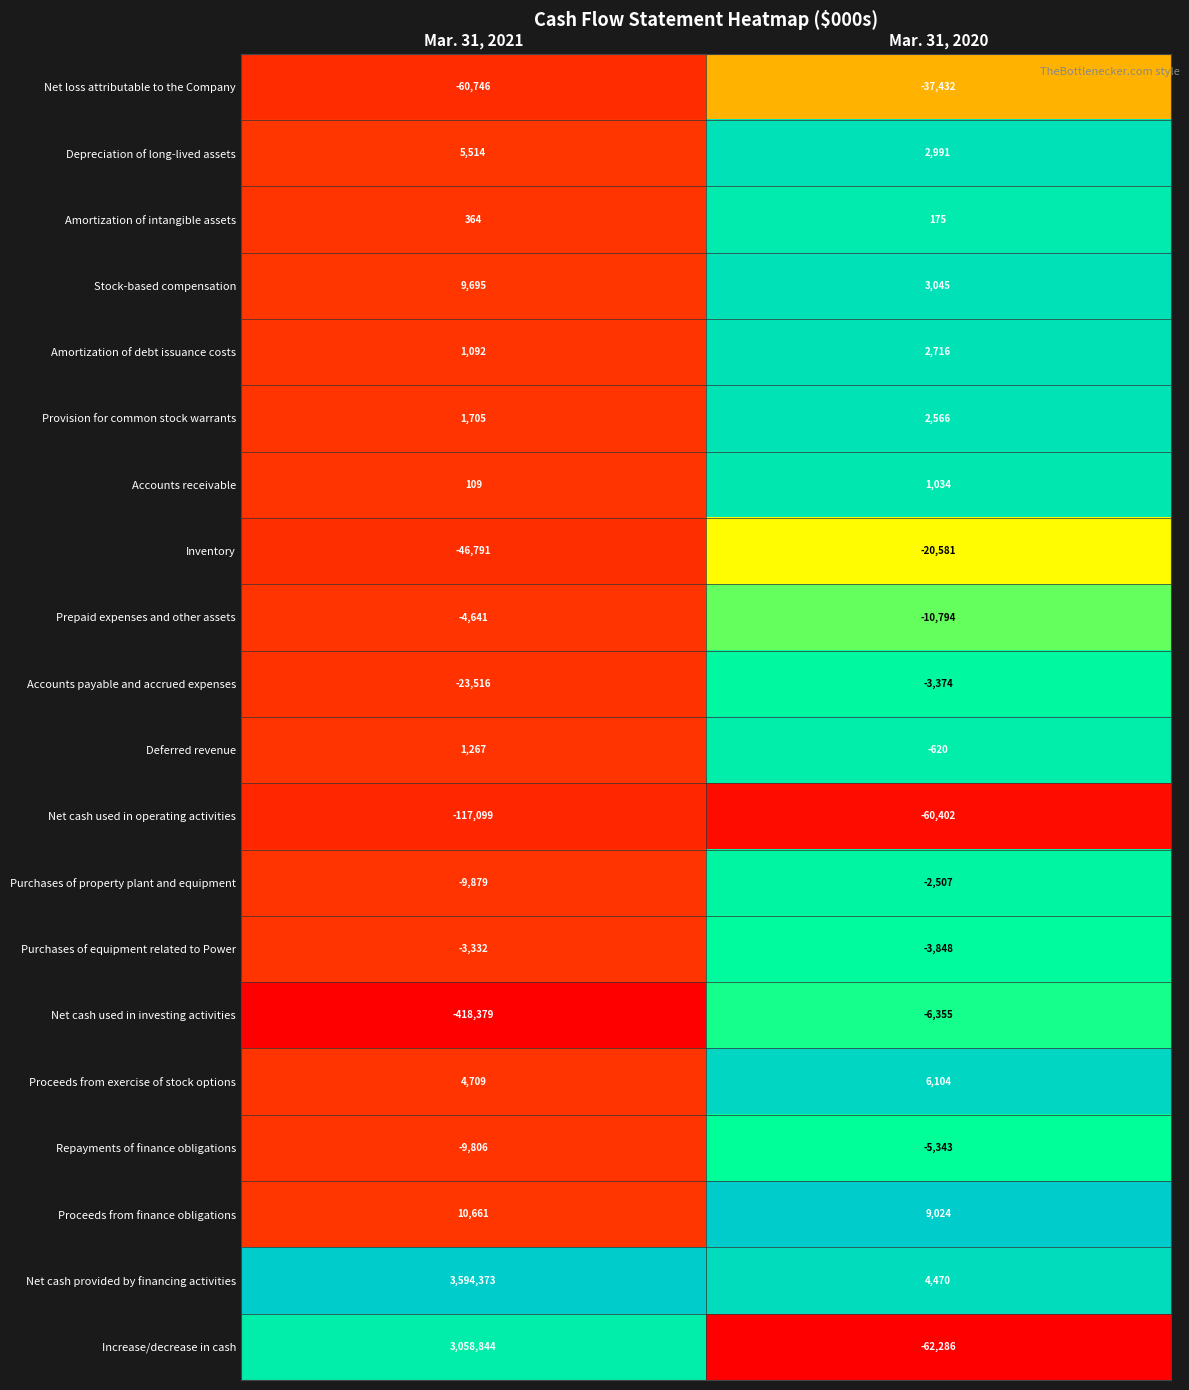

What is the sum of the Repayments of finance obligations values at Mar. 31, 2020 and Mar. 31, 2021?

-15149